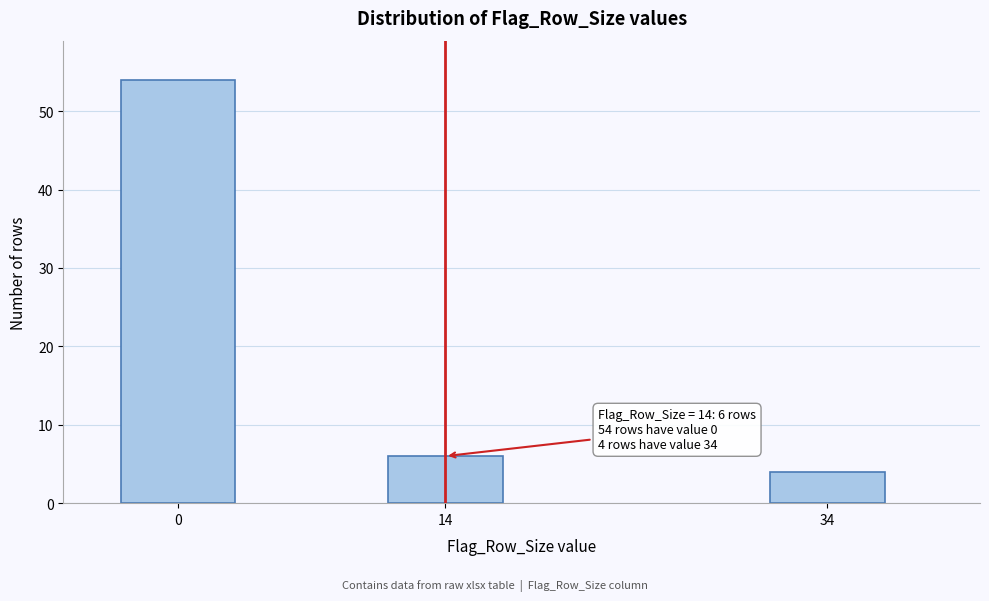

Reading right to left, extract all data points from this chart.

34=4	14=6	0=54